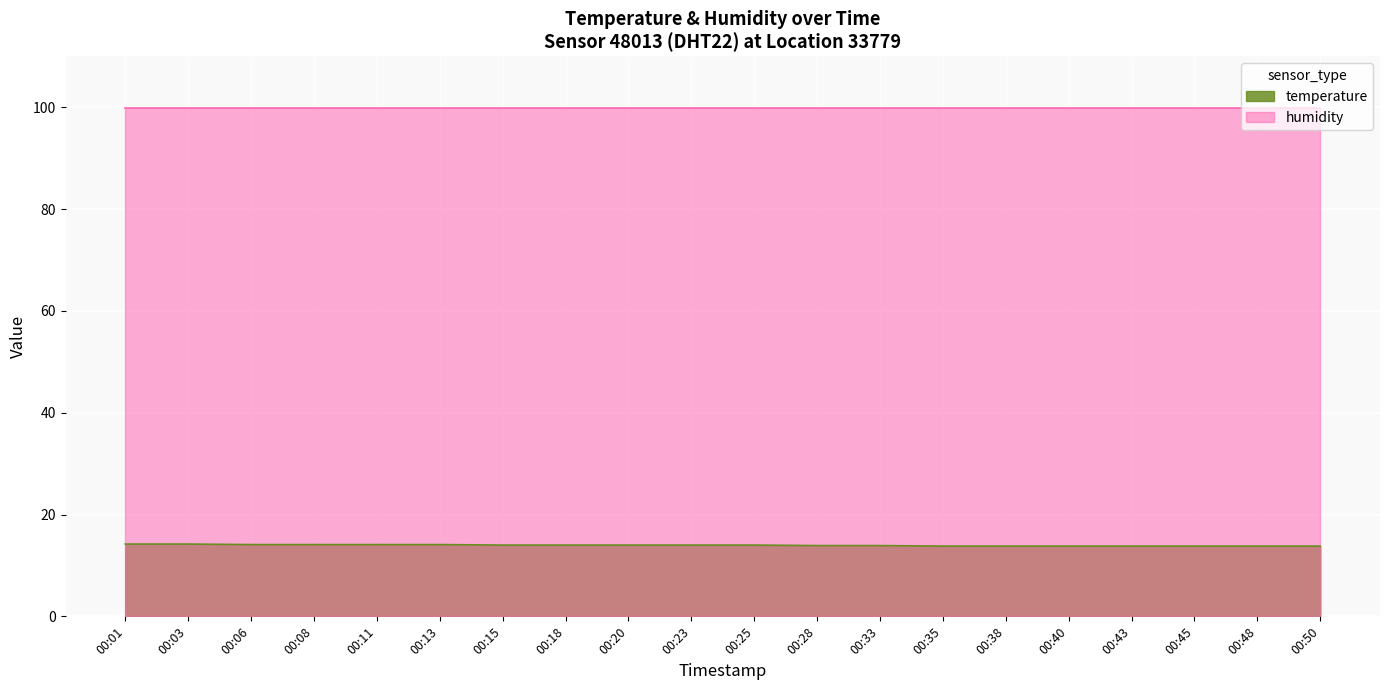

What is the change in value from 00:08 to 00:40?

-0.3